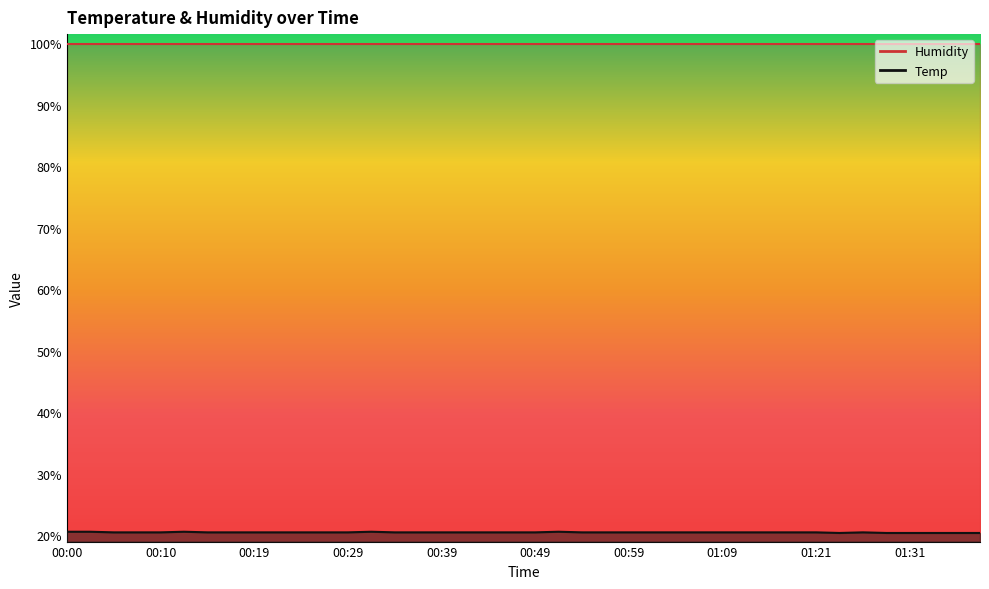

How many interior local valleys (lower than both neighbors) does the data have?

1